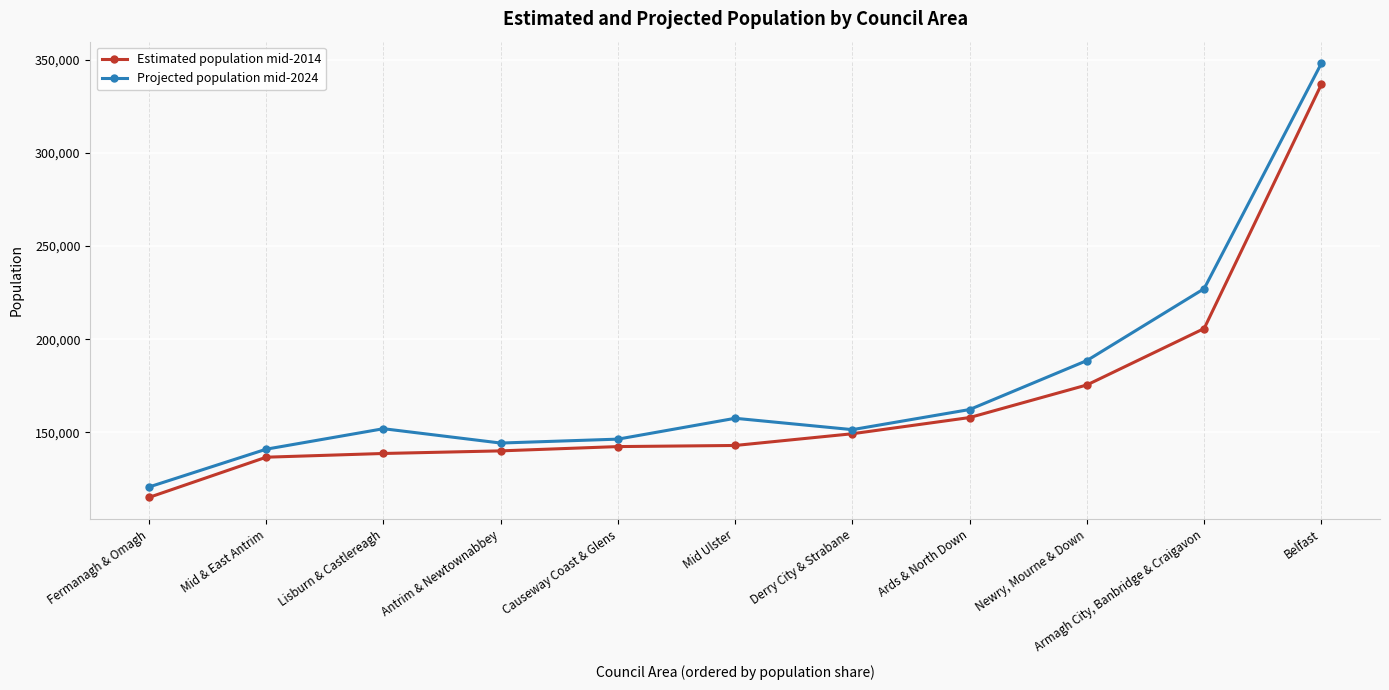

True or false: Projected population mid-2024 has more than 1 points higher than both neighbors.

True